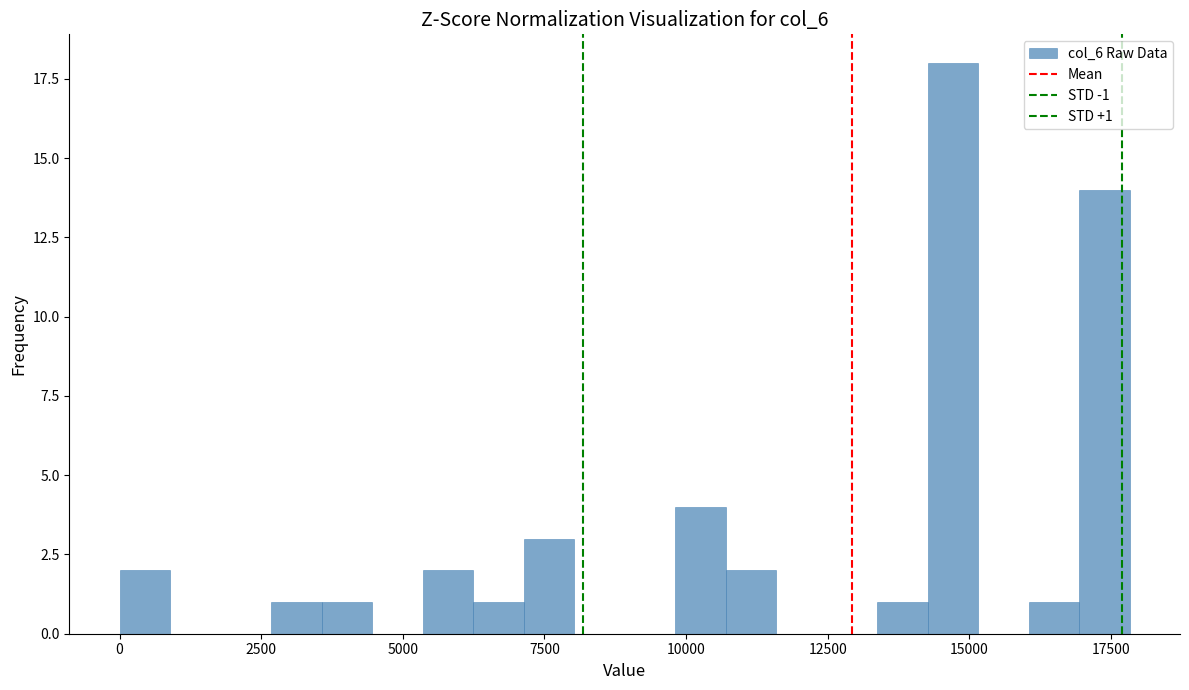

Around what value on the x-axis is the tallest bar? Give the approximate position of its centre, as read against the axis.

14500